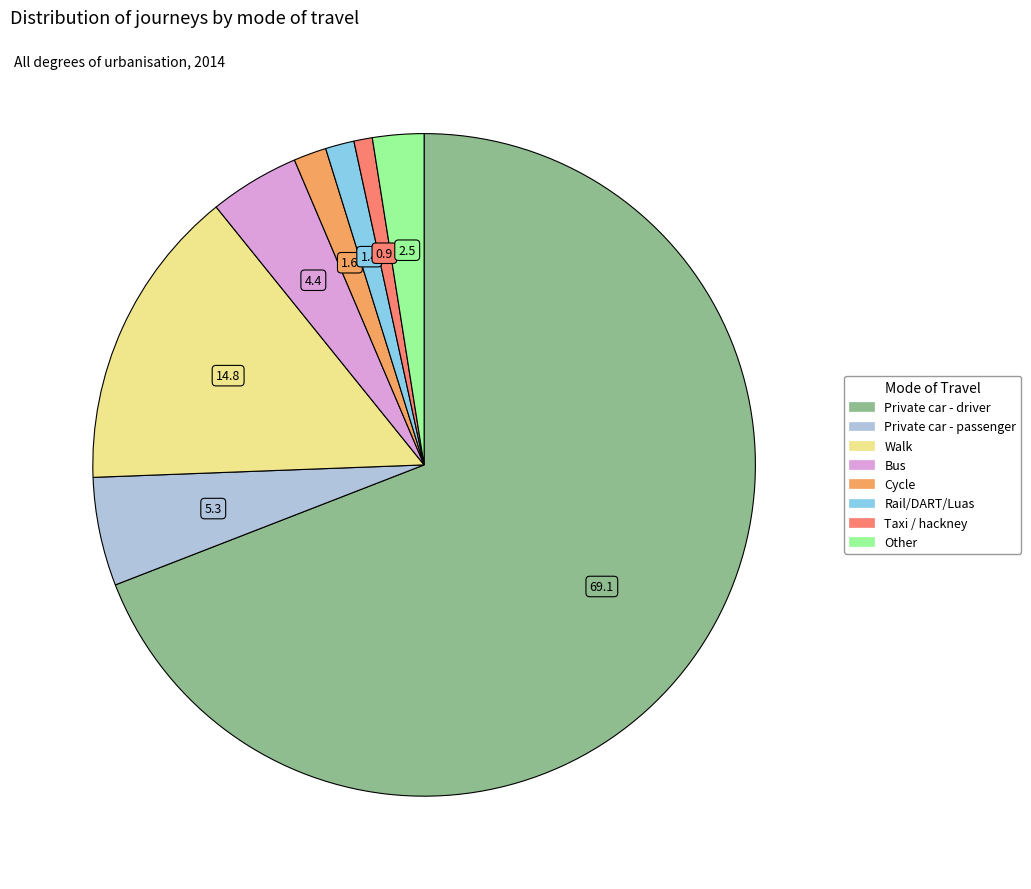

What is the ratio of the value at Taxi / hackney to the value at Rail/DART/Luas?

0.6